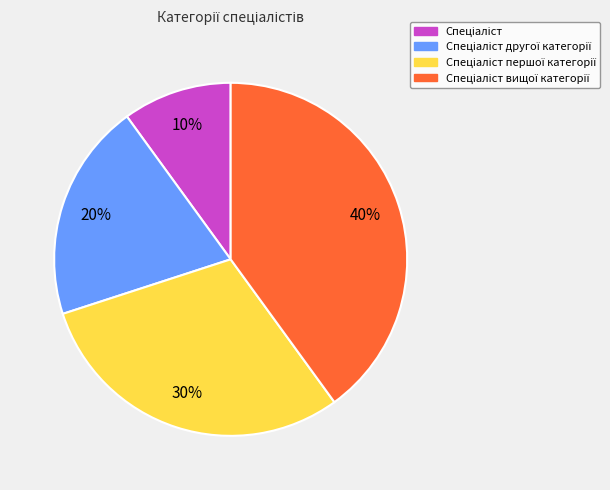

To the nearest percent, what is the difference between the largest and smallest slice percentages?

30%